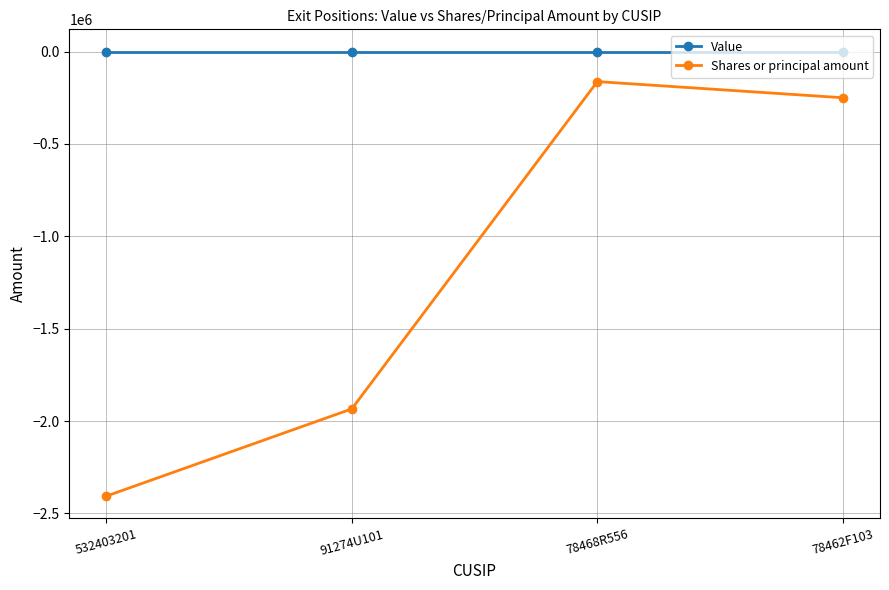

How many distinct data groups are displayed?

2